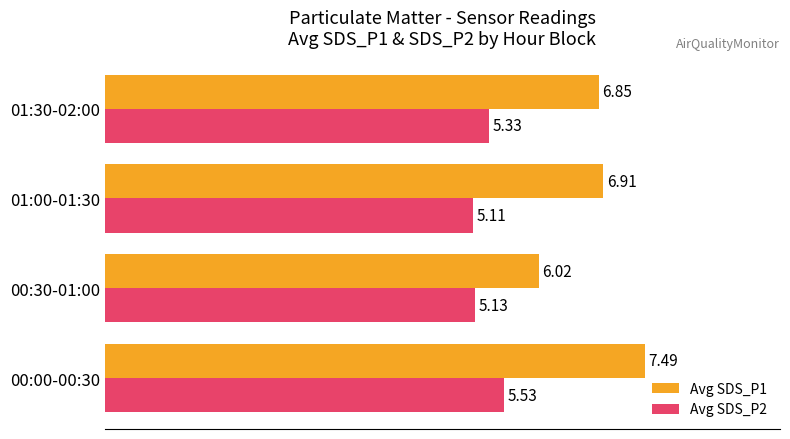

At which category is the sum across all series the highest?

00:00-00:30